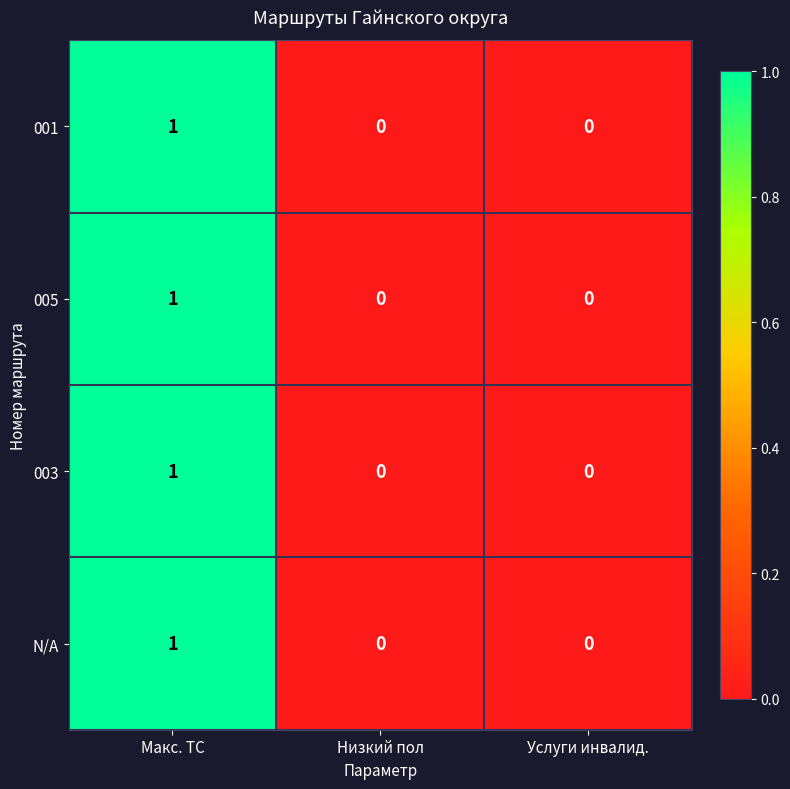

At which category is the sum across all series the highest?

Макс. ТС